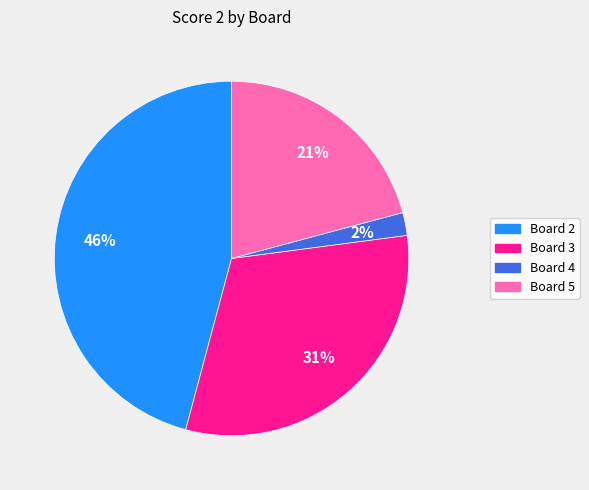

Is there a majority slice in this chart?

No